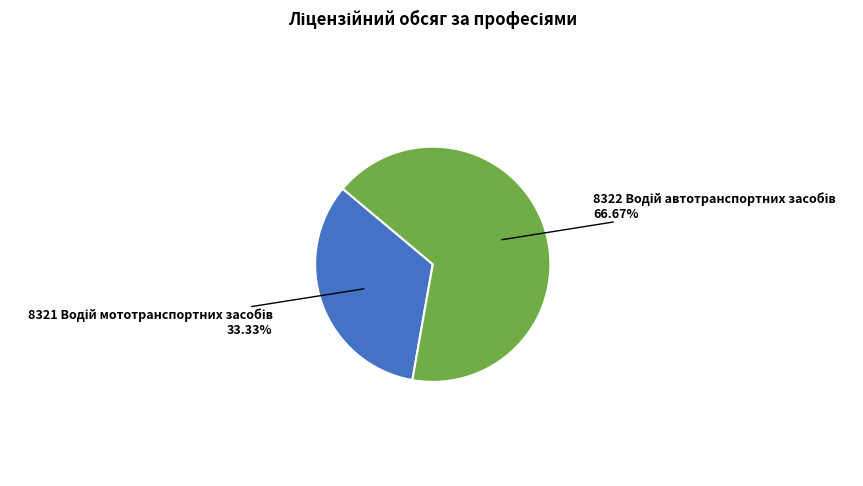

Is there any slice that represents more than half of the pie?

Yes